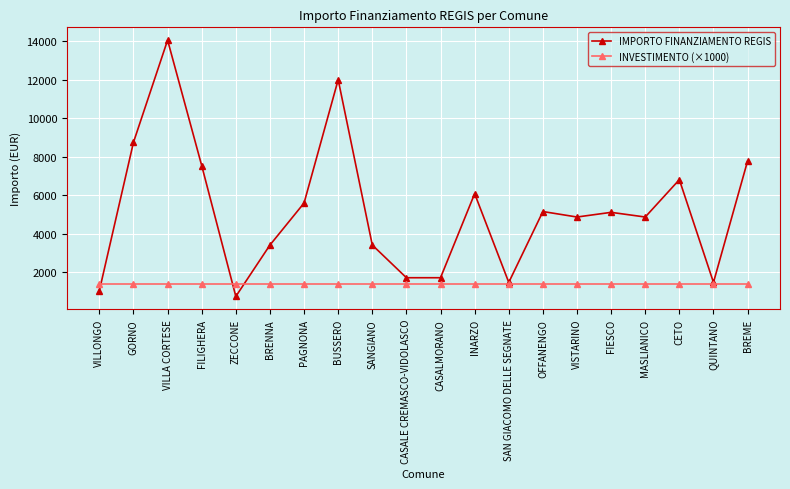

The value of INVESTIMENTO (×1000) at FILIGHERA is 1400. True or false?

True